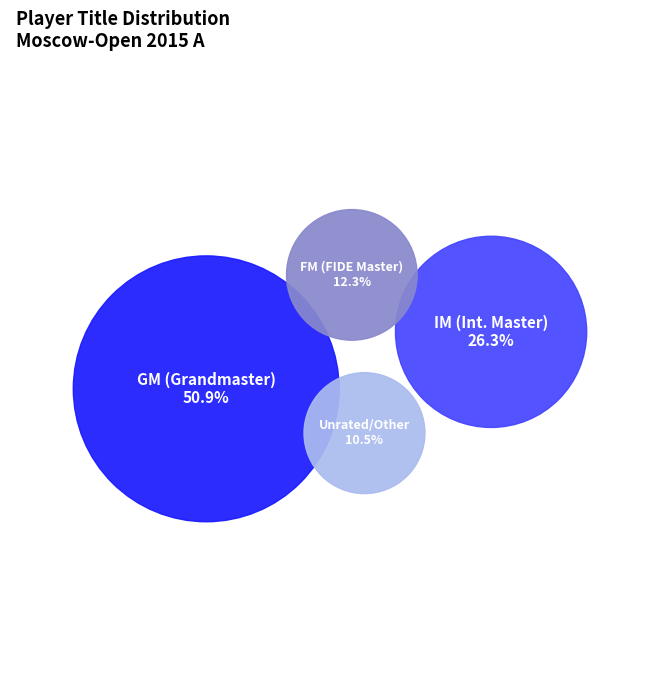

True or false: IM accounts for 19% of the total.

False